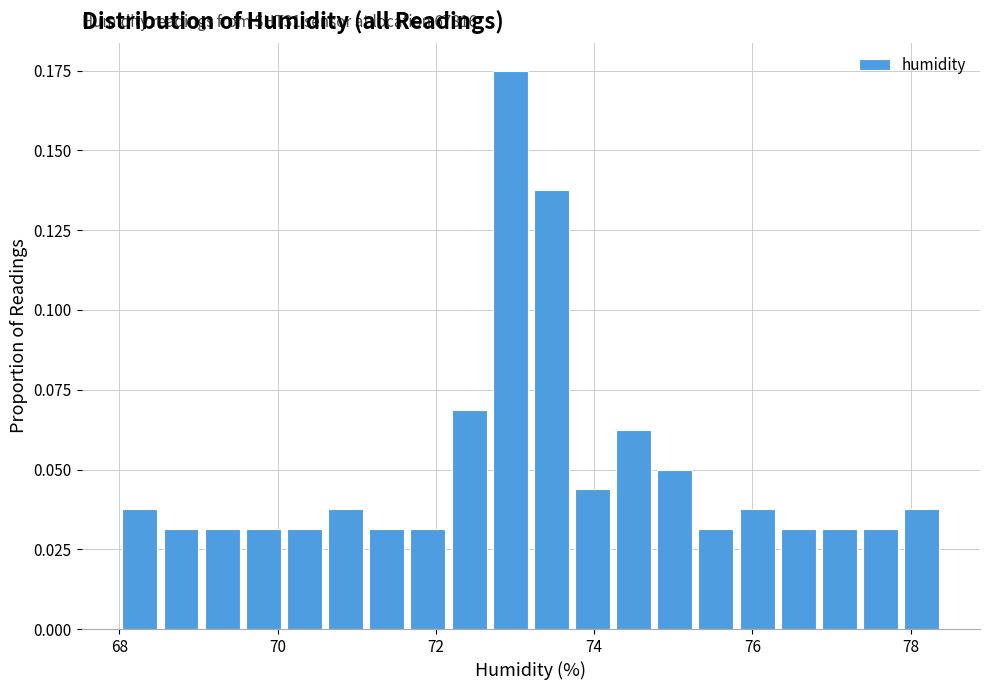

Around what value on the x-axis is the tallest bar? Give the approximate position of its centre, as read against the axis.

73.0